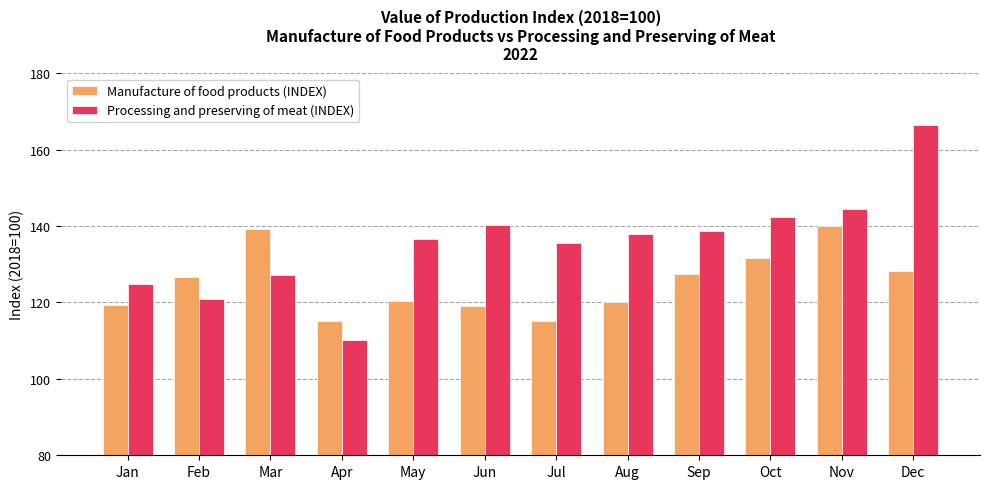

Is it true that Manufacture of food products (INDEX) equals 72.2 at Mar?

False